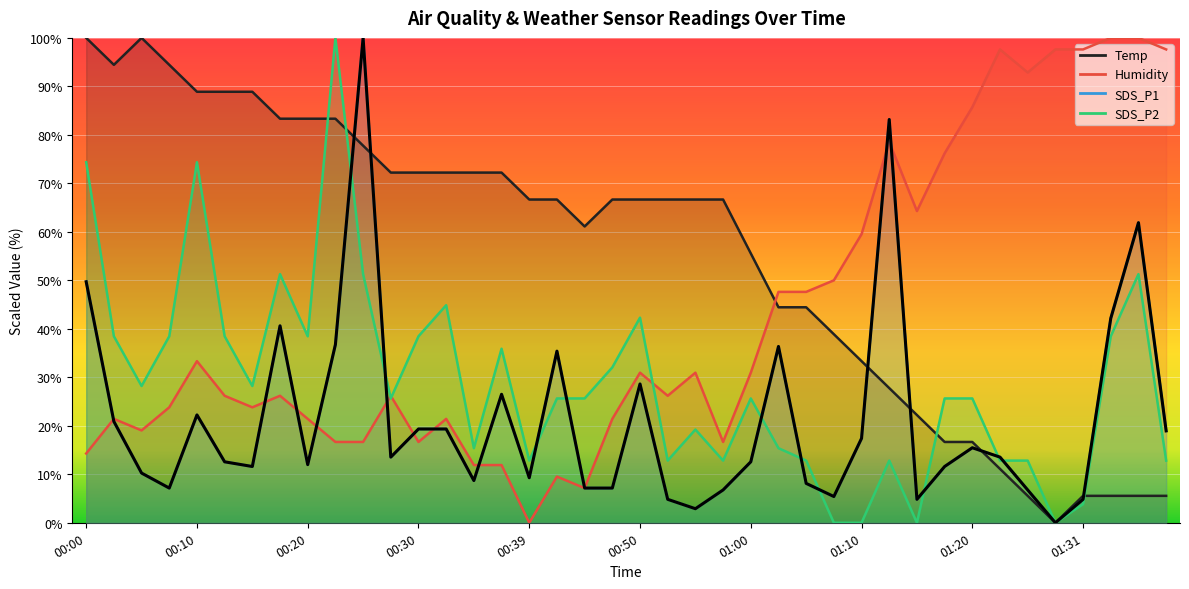

Which series has the largest total across all categories?

Temp